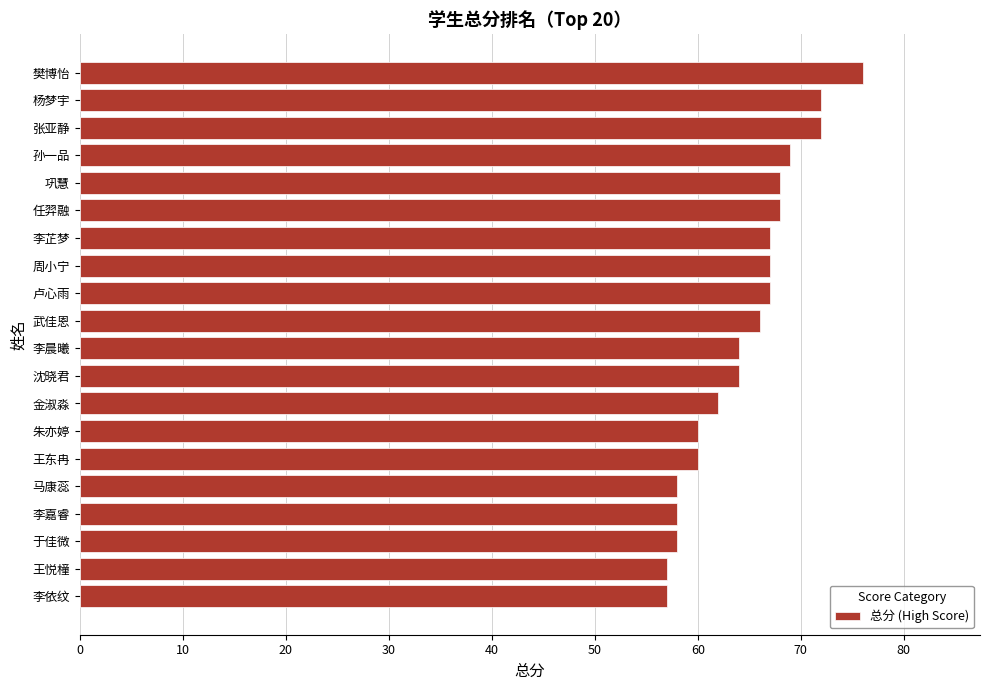

Is it true that the value at 王东冉 is 60?

True